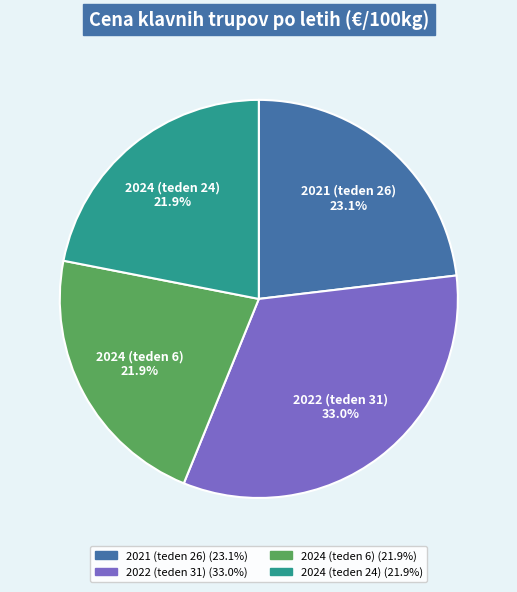

To the nearest percent, what is the combined percentage of 2024 (teden 6) and 2024 (teden 24)?

44%